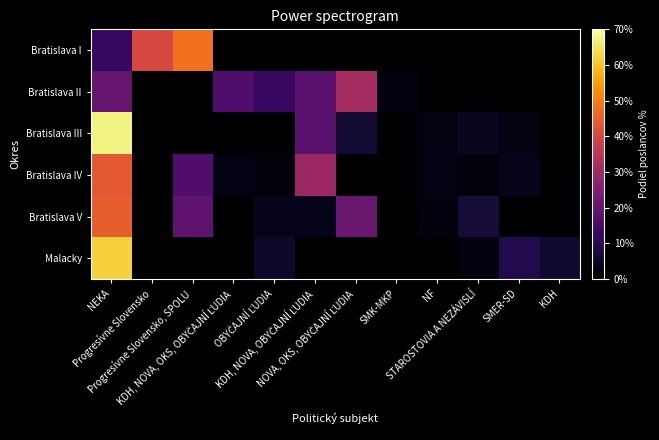

Which series has the widest spread of values?

Bratislava III